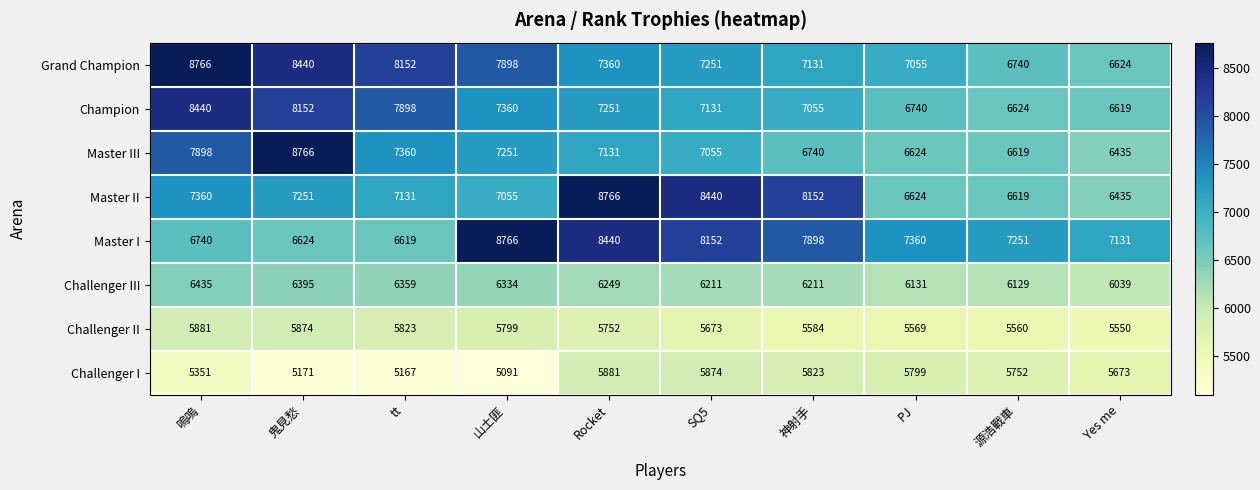

Is the value of Challenger II at 神射手 greater than the value of Grand Champion at 神射手?

No